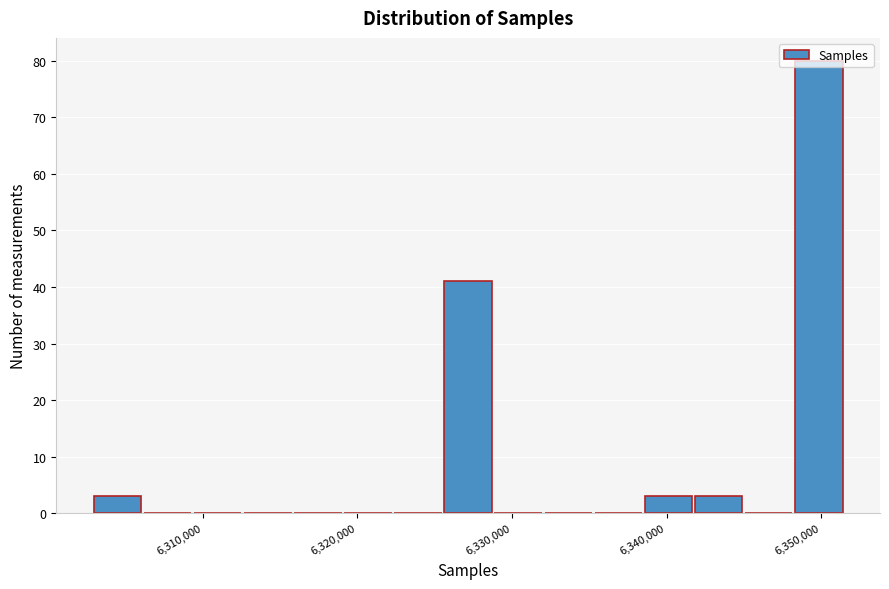

Around what value on the x-axis is the tallest bar? Give the approximate position of its centre, as read against the axis.

6350000